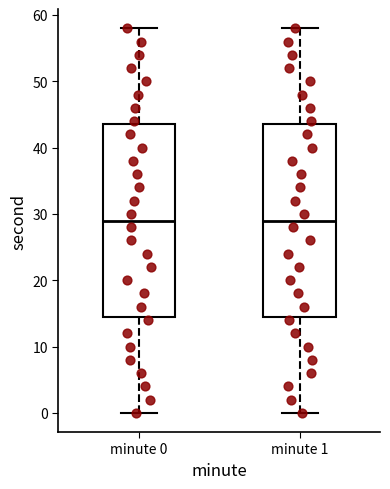

Reading left to right, read every box against the y-axis: the position of its median line, the range the box covers, and the ends of its whiskers. The values are not printed on the chart, so give them approximately, as read against the axis.

minute 0: median 29, box 15 to 44, whiskers 0 to 58
minute 1: median 29, box 15 to 44, whiskers 0 to 58